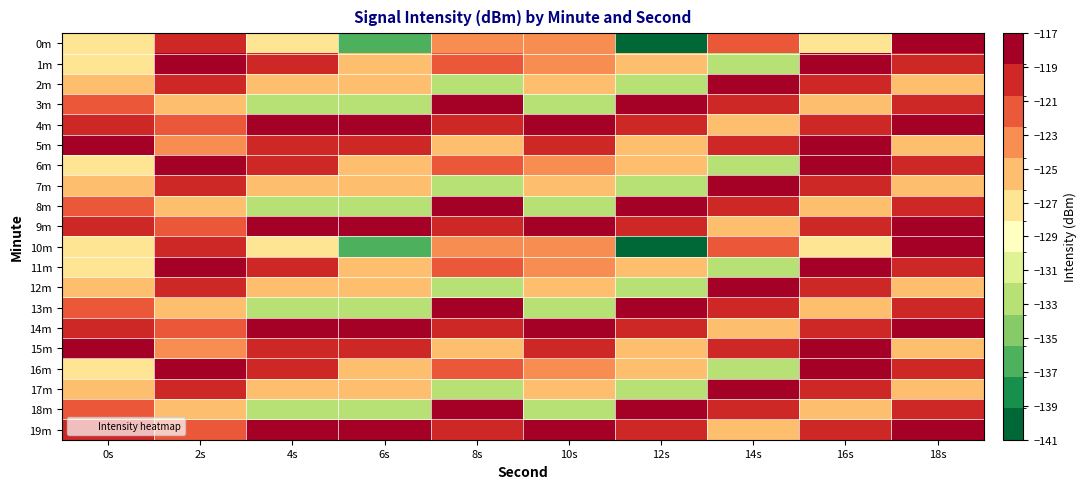

At 8s, list the series in order from largest to smallest.

3m, 8m, 13m, 18m, 4m, 9m, 14m, 19m, 1m, 6m, 11m, 16m, 0m, 10m, 5m, 15m, 2m, 7m, 12m, 17m